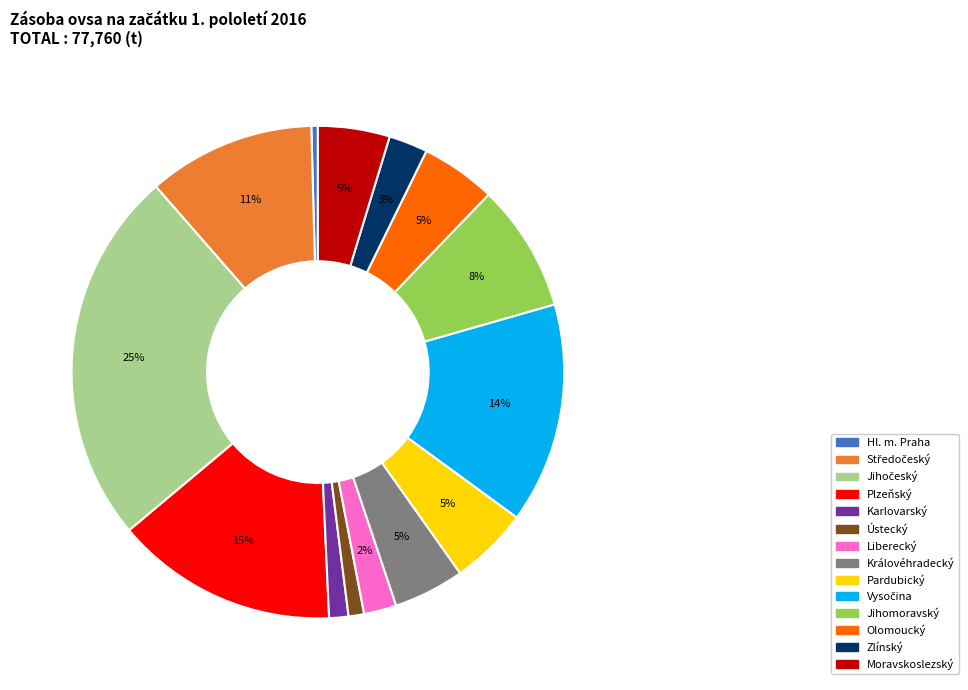

Between Královéhradecký and Liberecký, which is larger?

Královéhradecký